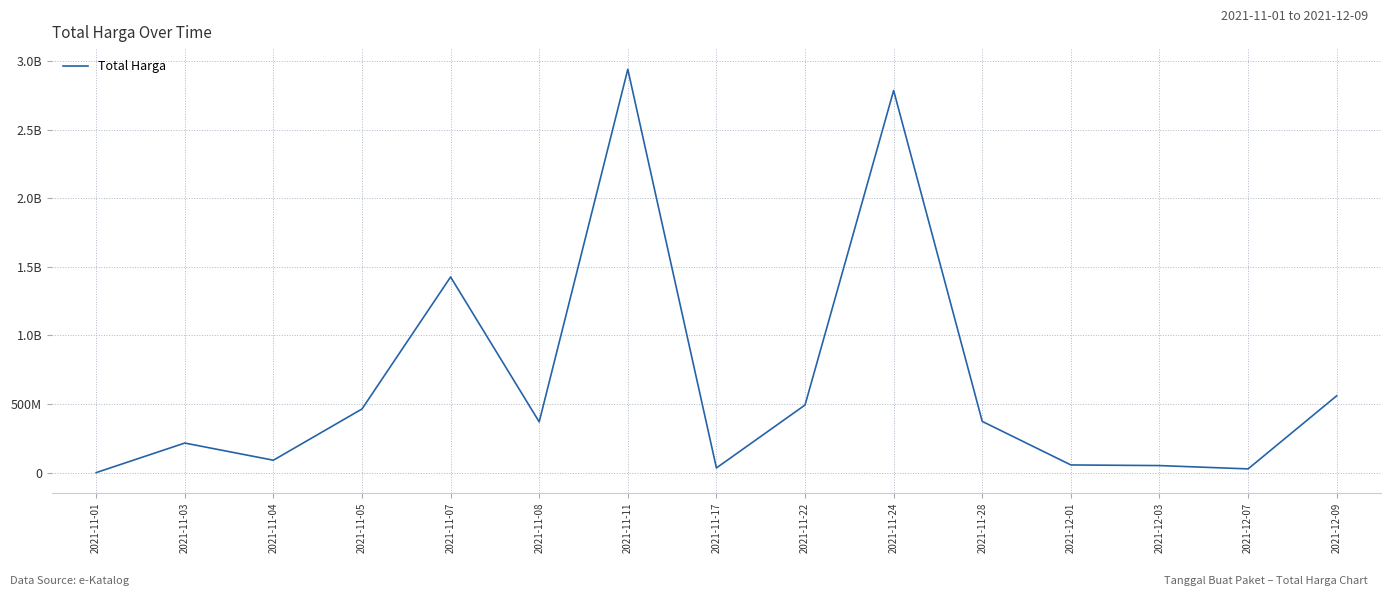

Does the chart display data point markers on the line(s)?

No